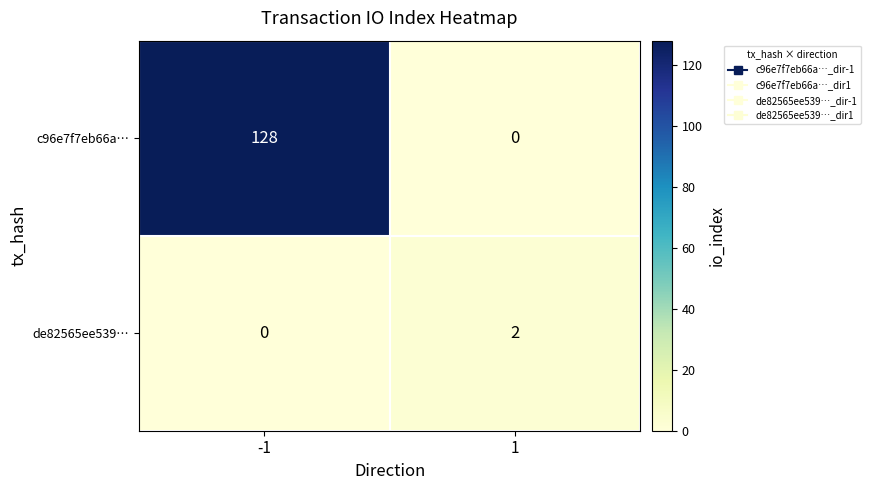

What is the total value across all series at -1?

128